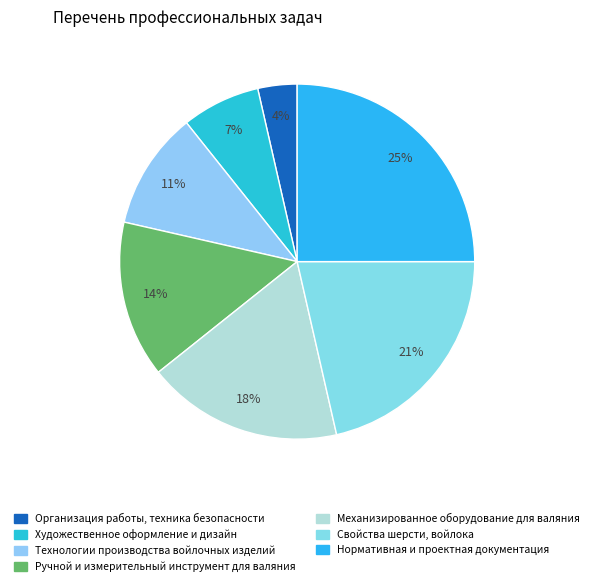

How many slices are in this pie chart?

7